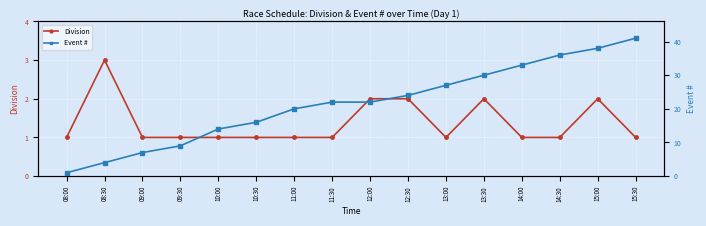

How many categories are shown in the chart?

16